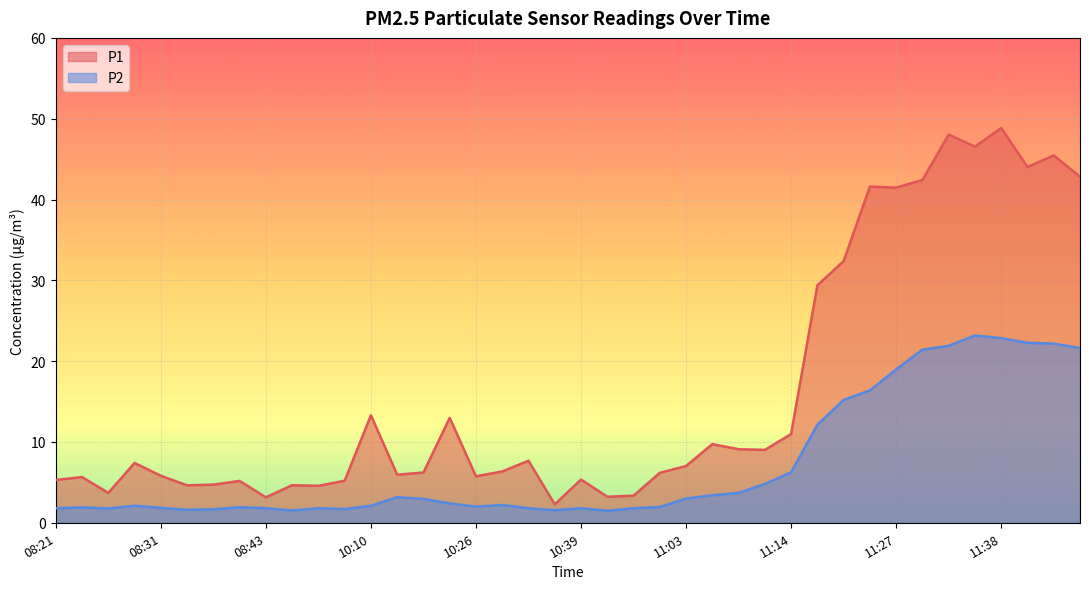

At which category does P1 reach its first local valley?

08:26